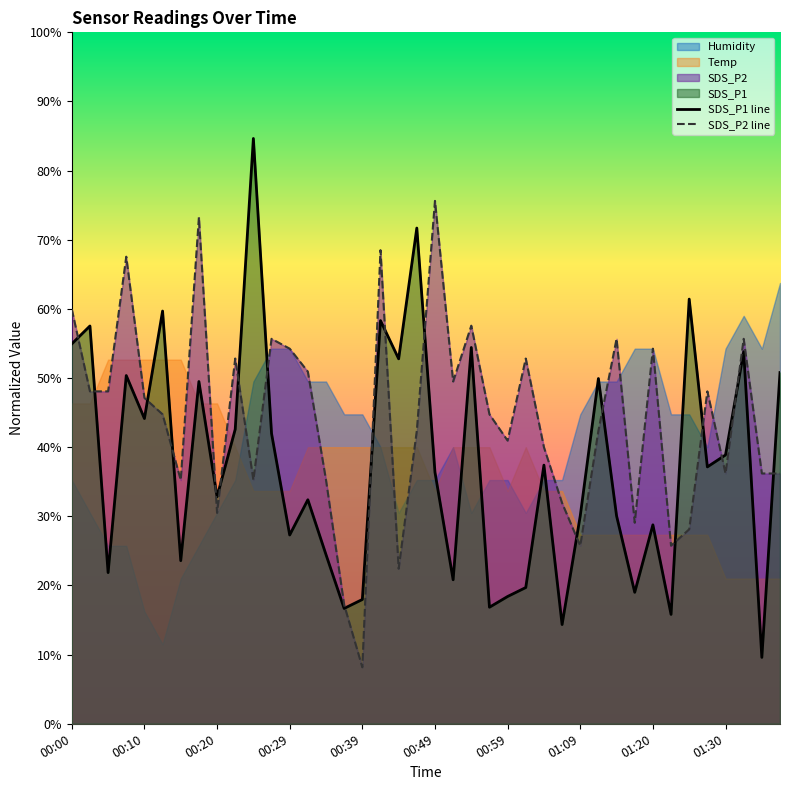

After their last crossing, which series has the higher values: SDS_P2 or SDS_P1?

SDS_P1